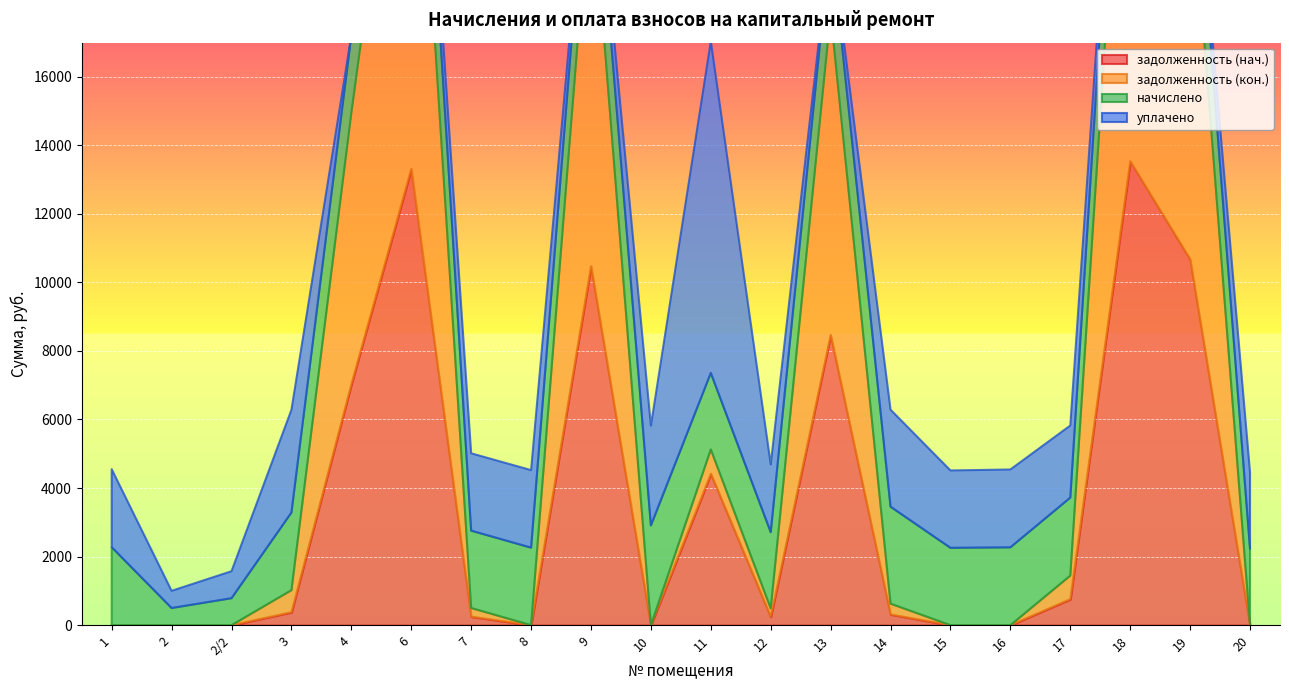

Count the number of categories in the chart.

20